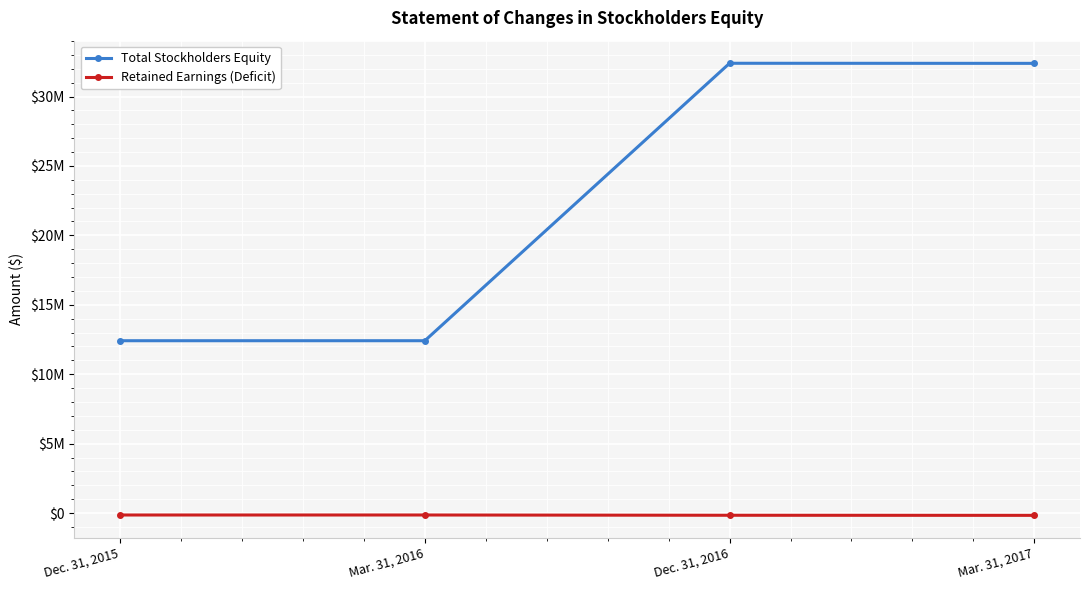

At Mar. 31, 2017, list the series in order from smallest to largest.

Retained Earnings (Deficit), Total Stockholders Equity